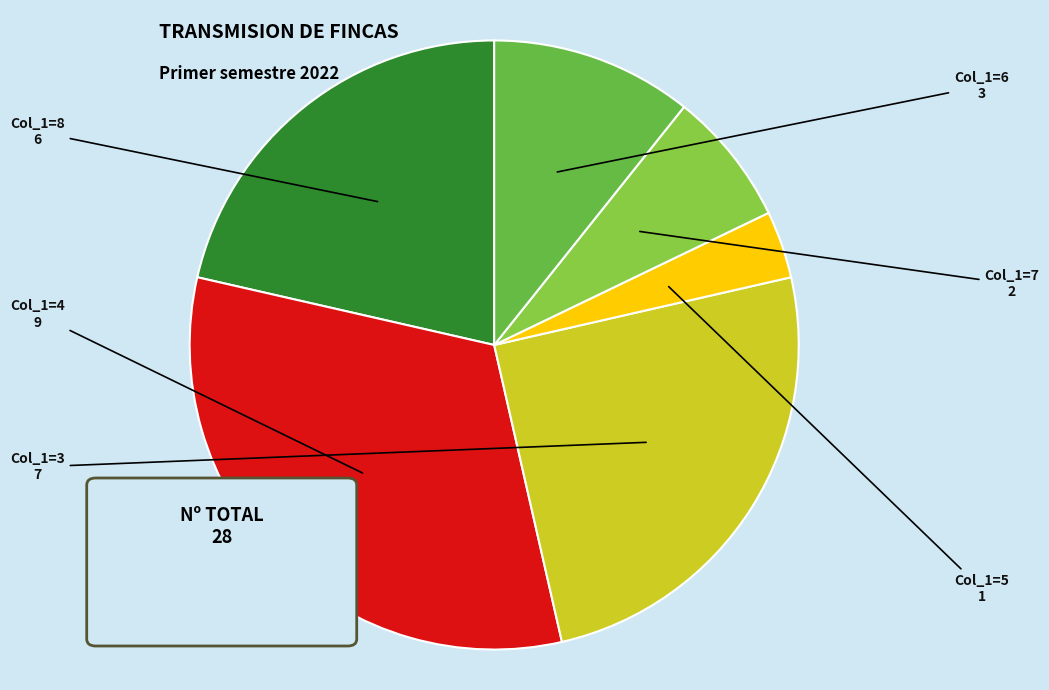

How many slices are in this pie chart?

6